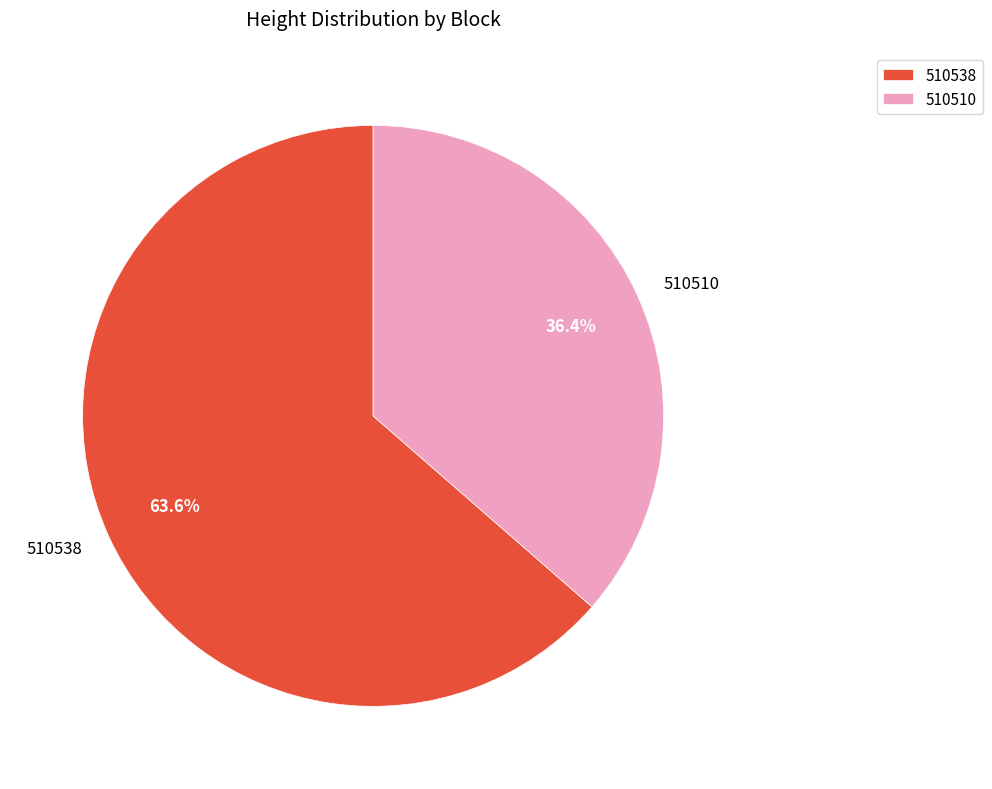

Is there a majority slice in this chart?

Yes